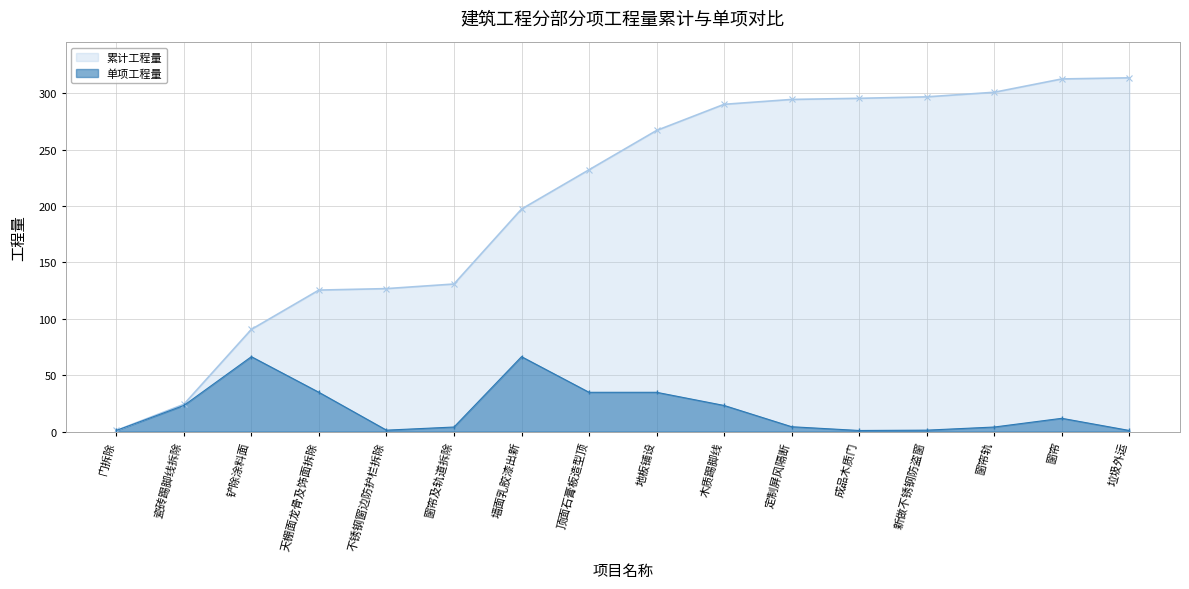

Where is the data nearest to the value 33?

天棚面龙骨及饰面拆除